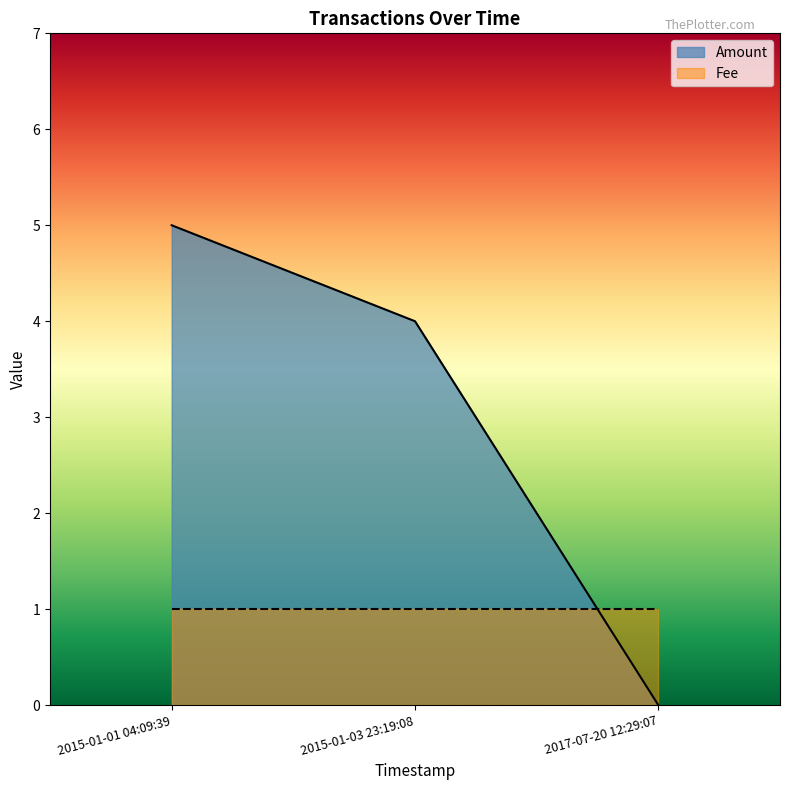

Rank the categories by Amount value from lowest to highest.

2017-07-20 12:29:07, 2015-01-03 23:19:08, 2015-01-01 04:09:39